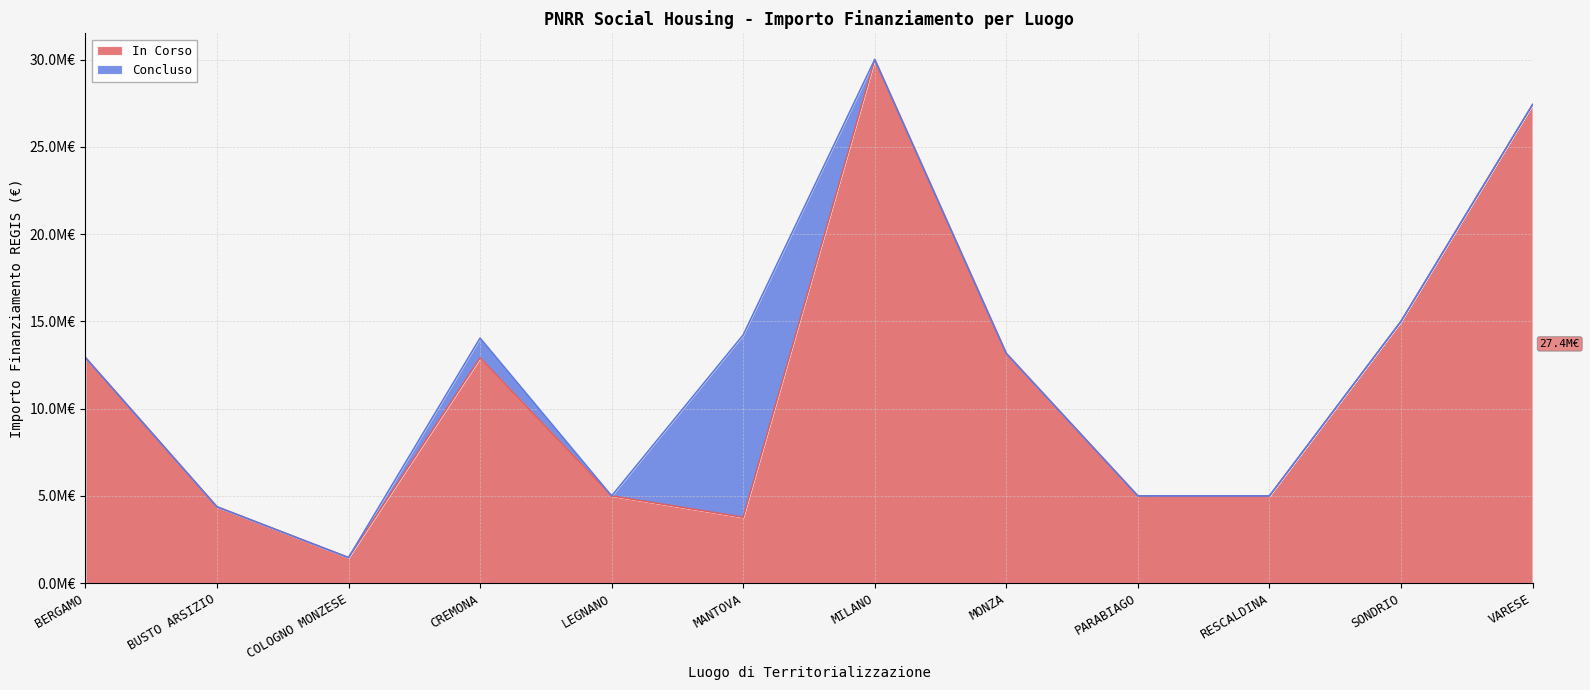

Rank the categories by value from lowest to highest.

COLOGNO MONZESE, MANTOVA, BUSTO ARSIZIO, LEGNANO, PARABIAGO, RESCALDINA, CREMONA, BERGAMO, MONZA, SONDRIO, VARESE, MILANO